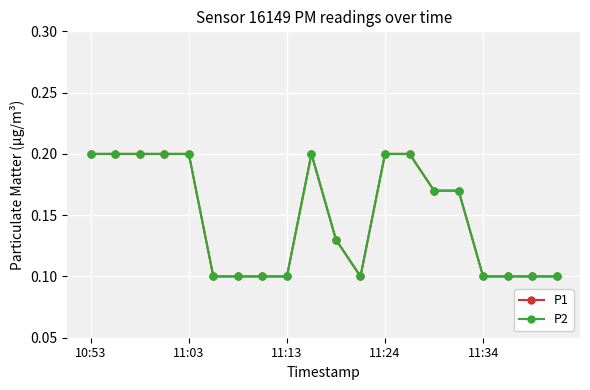

Does the chart have visible grid lines?

Yes